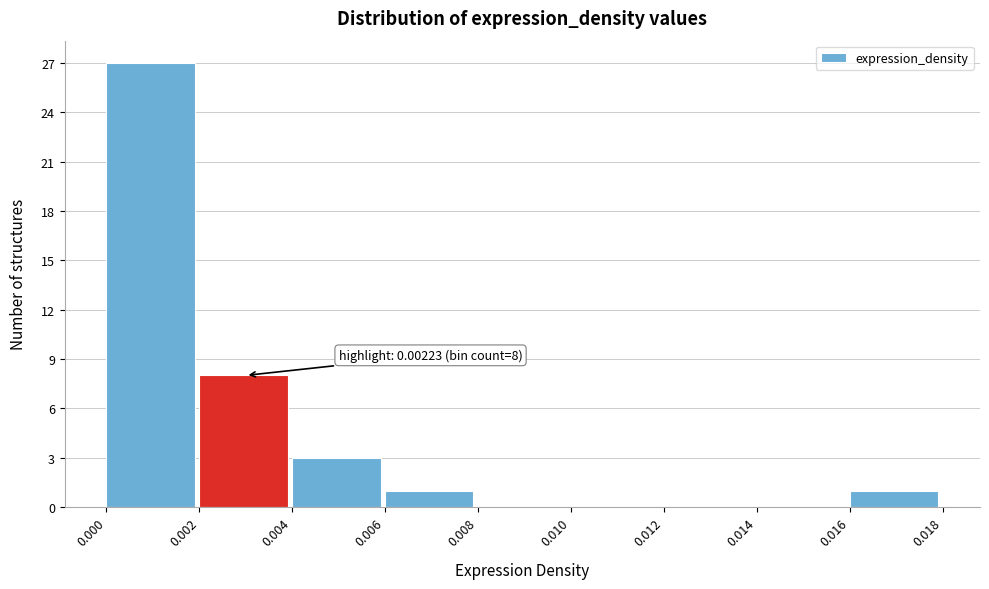

Over which range of the x-axis is the bar tallest?

0.000 to 0.002